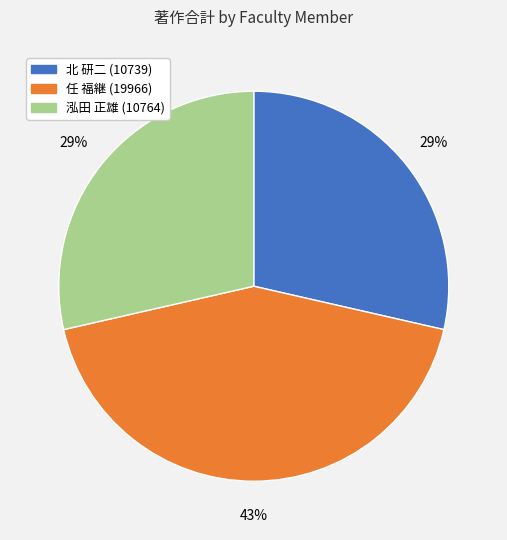

To the nearest percent, what is the difference between the largest and smallest slice percentages?

14%